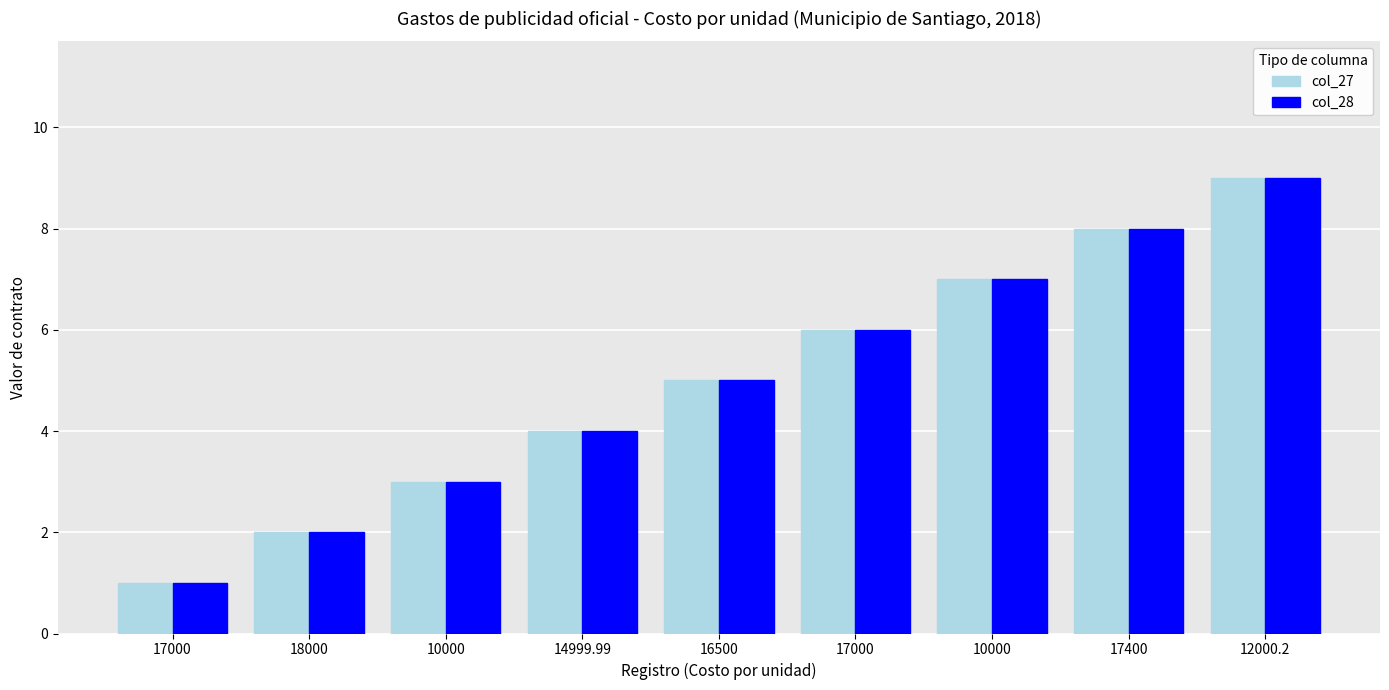

How many distinct data groups are displayed?

2